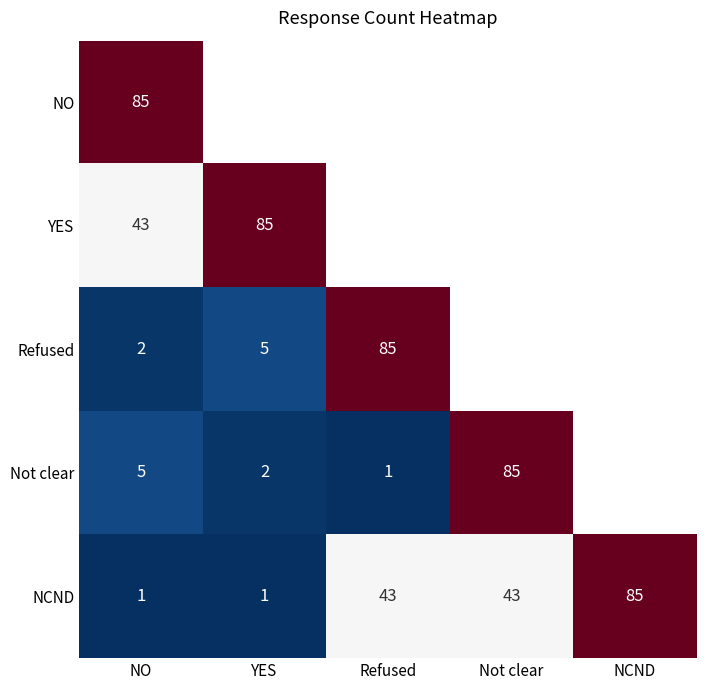

True or false: Not clear has a value of 3 at YES.

False